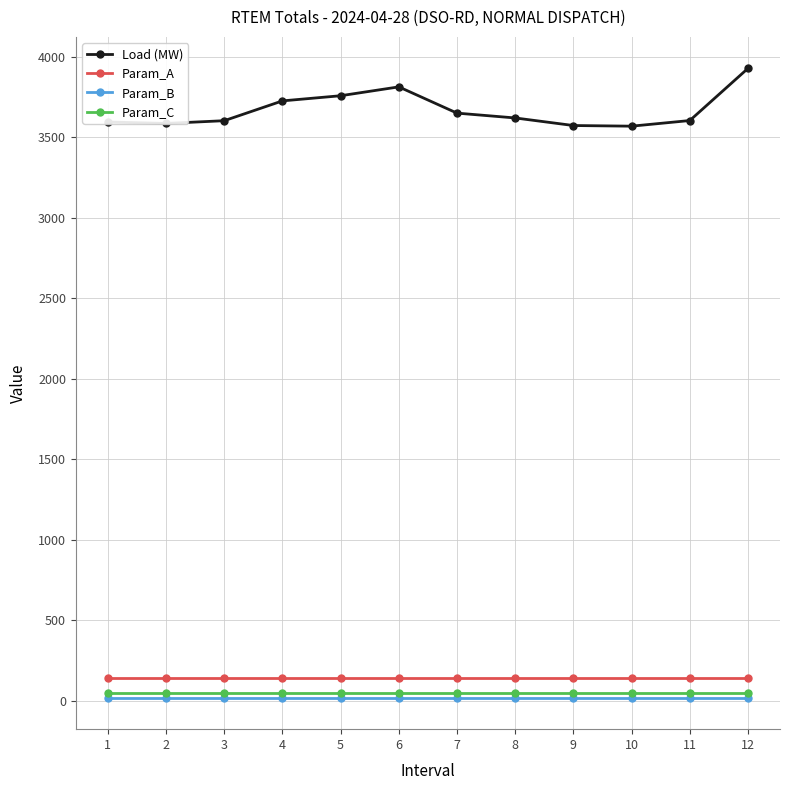

True or false: Param_A and Param_C intersect in this chart.

False